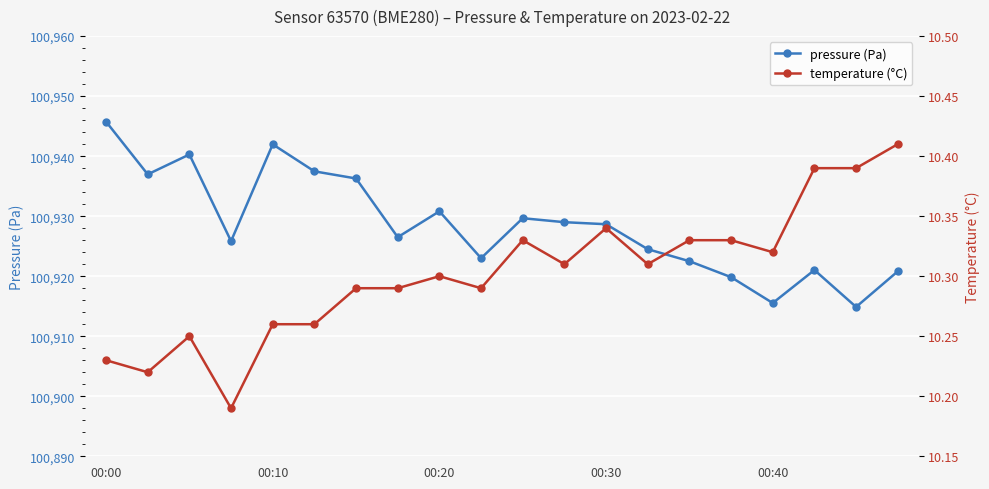

Count the number of categories in the chart.

20